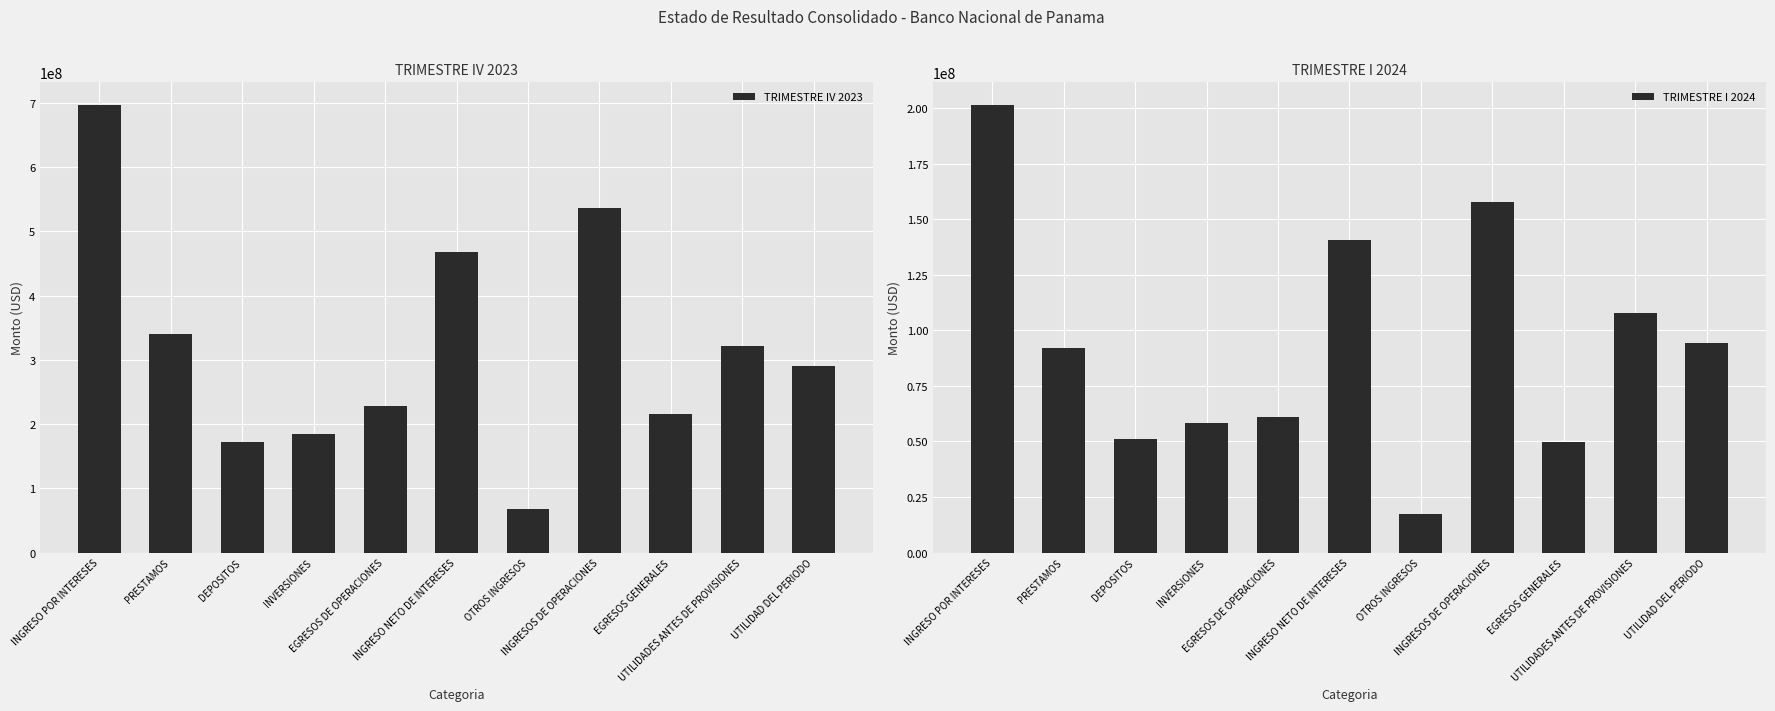

How many values in the TRIMESTRE IV 2023 series exceed 291057005?

6